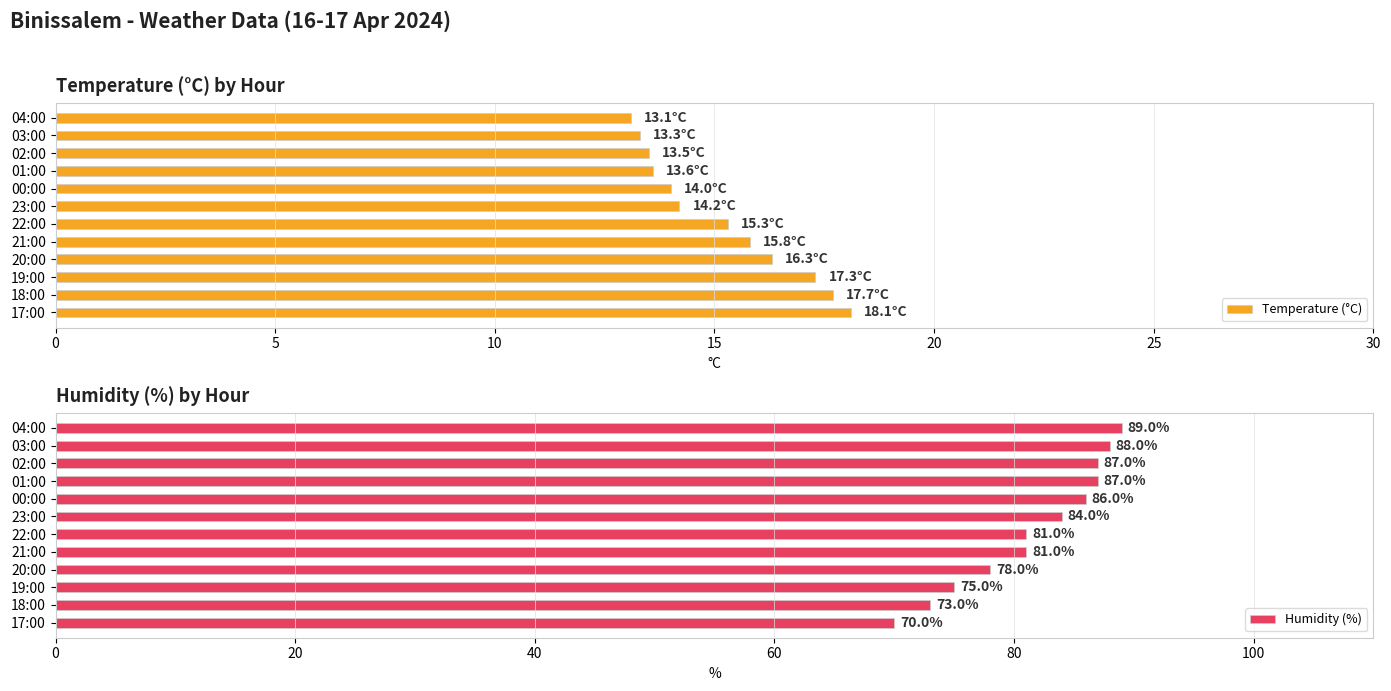

What is the difference between the maximum and minimum values in the Humidity (%) series?

19